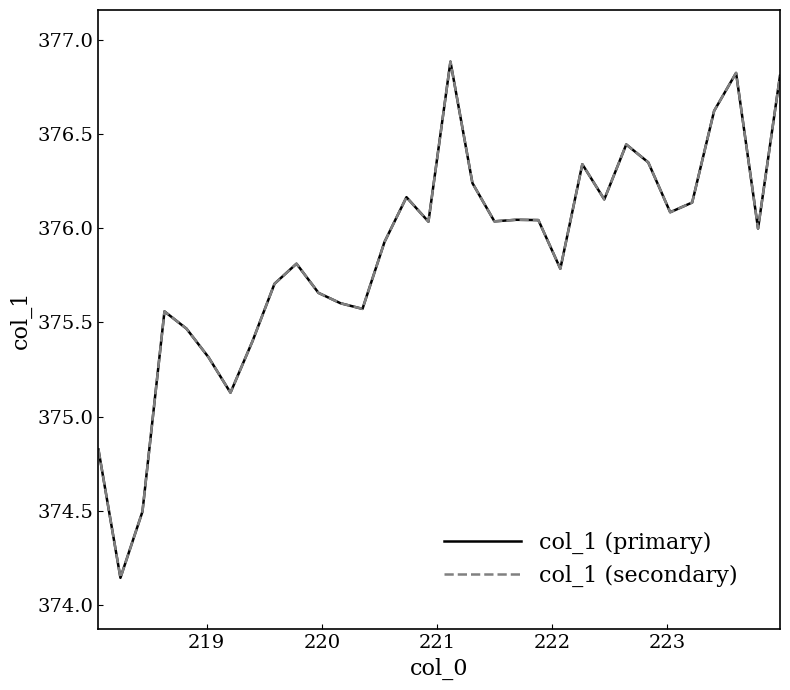

True or false: col_1 (secondary) and col_1 (primary) intersect in this chart.

False